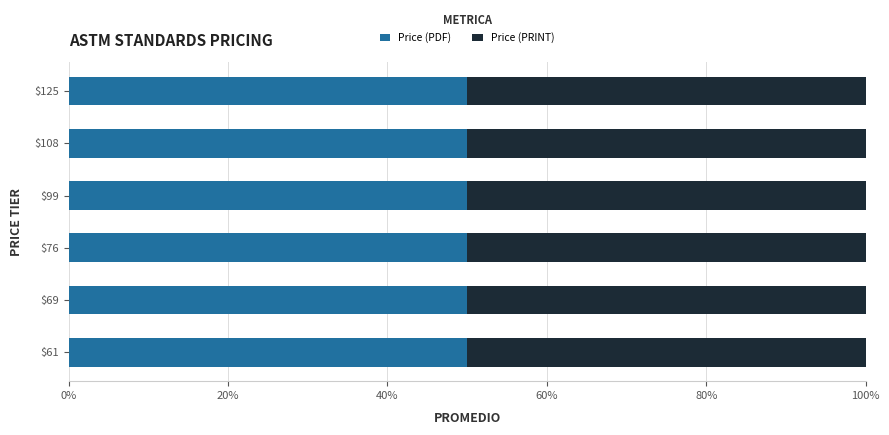

What is the value of the Price (PDF) bar at the 3rd from the left?

76